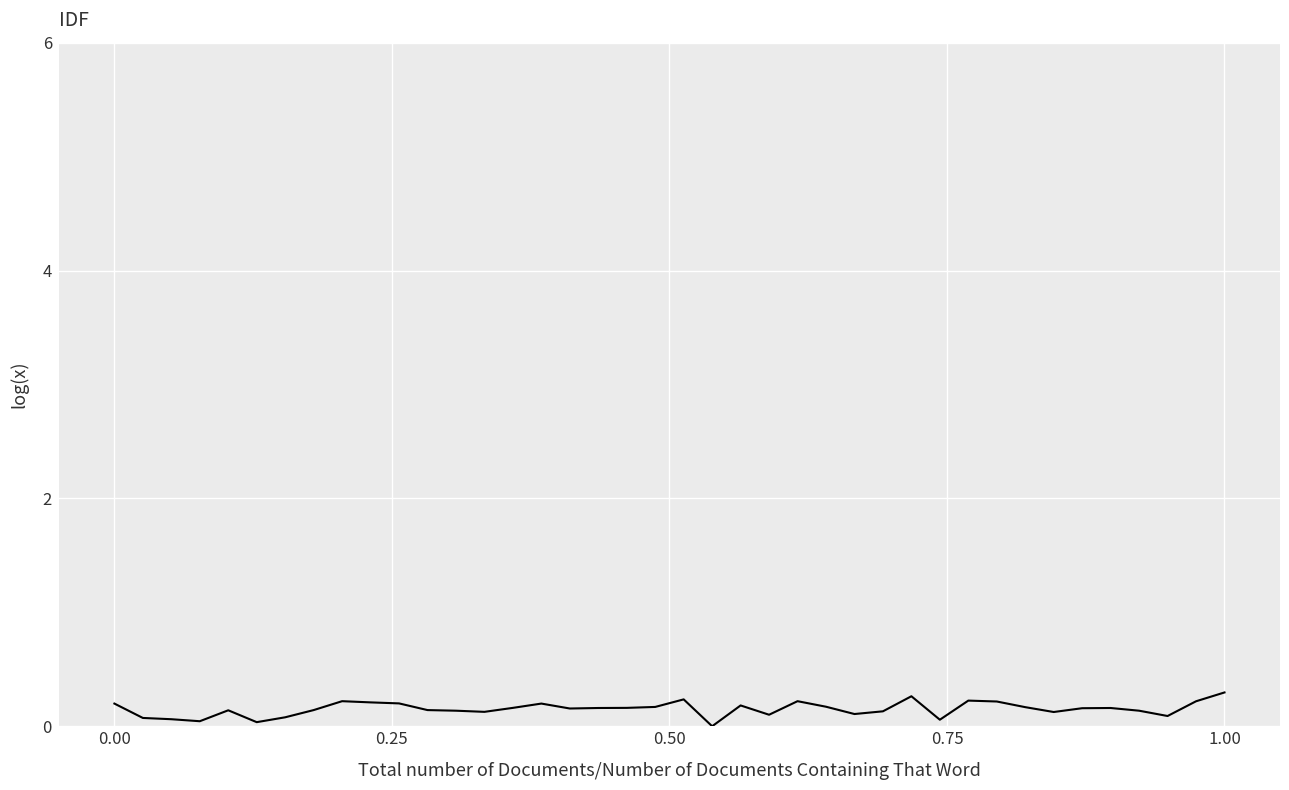

What is the difference between the maximum and second lowest values?

0.3